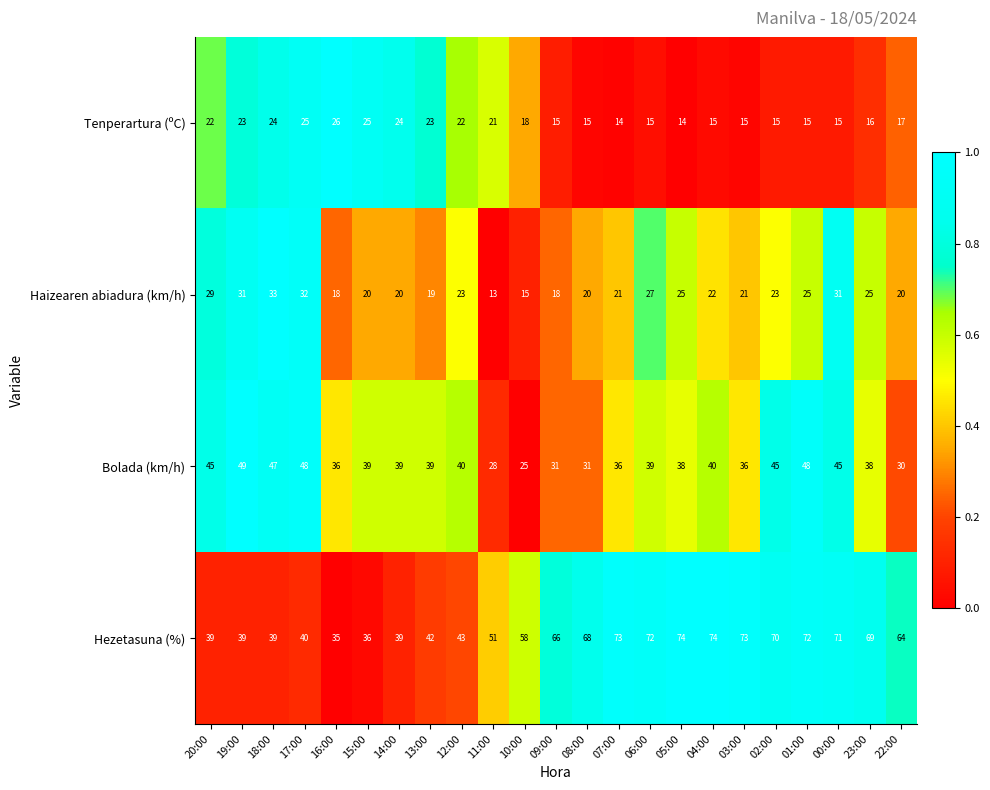

Which series changed the most between 17:00 and 13:00?

Haizearen abiadura (km/h)